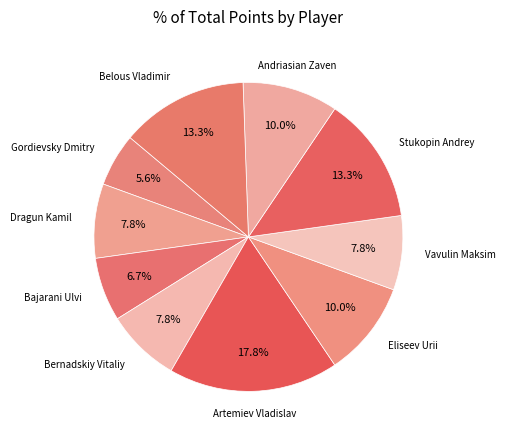

What is the smallest slice in the pie chart?

Gordievsky Dmitry